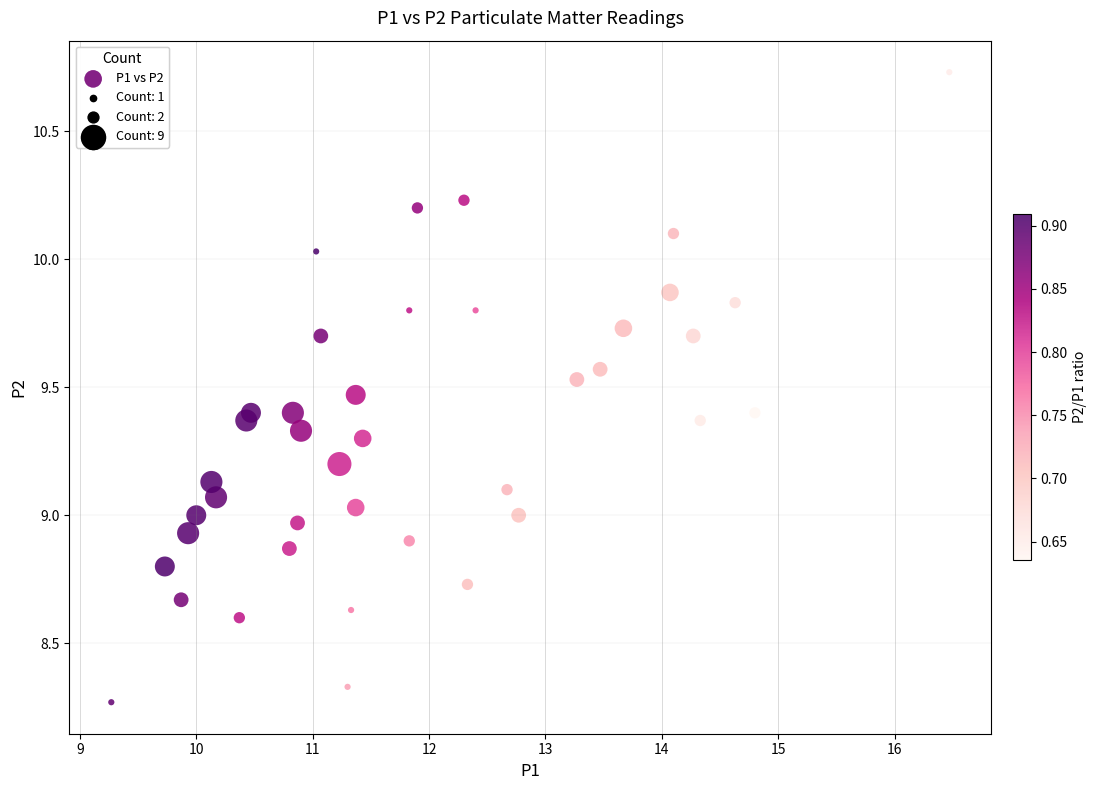

What is the range of Y values (max minus min)?

2.5